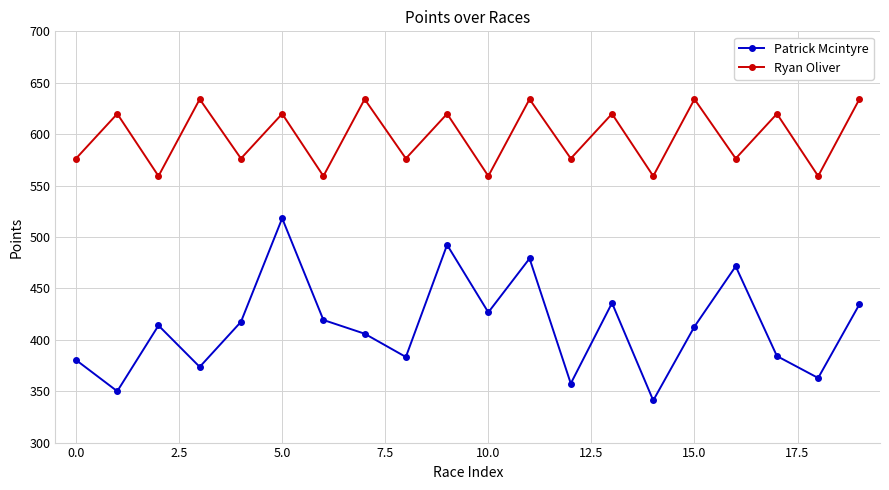

Which series has the largest range (max minus min)?

Patrick Mcintyre